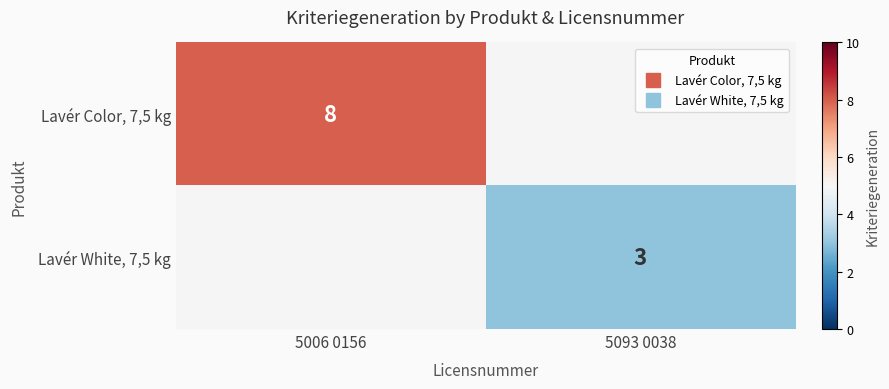

Between 5093 0038 and 5006 0156, which is larger?

5006 0156